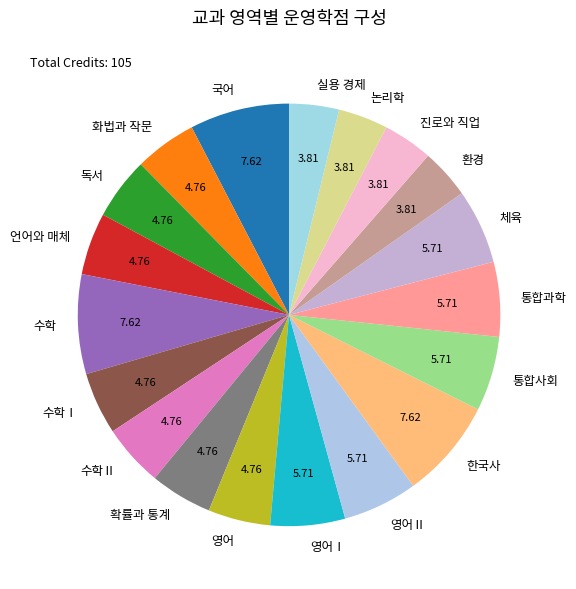

Is the sum of 통합사회 and 수학Ⅱ greater than half?

No